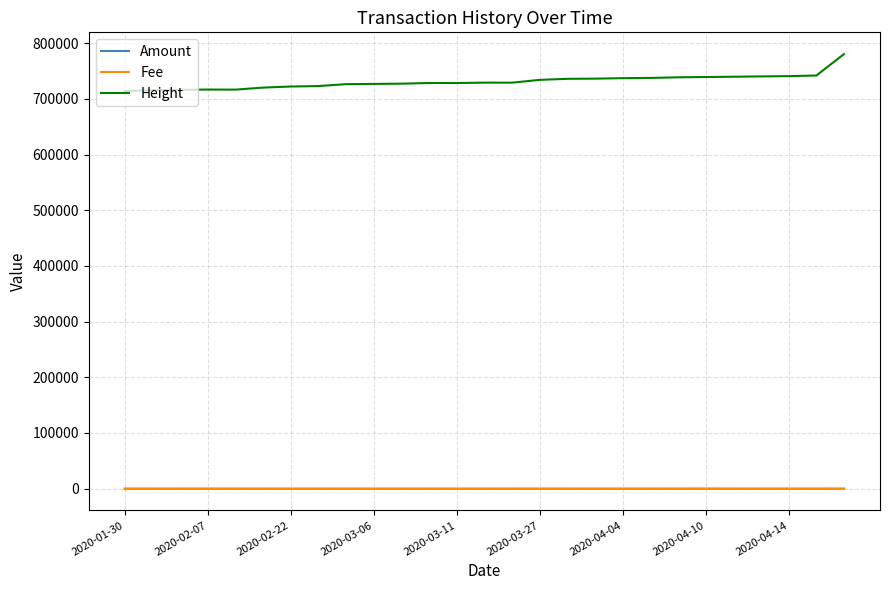

What are all the series names shown in the legend?

Amount, Fee, Height